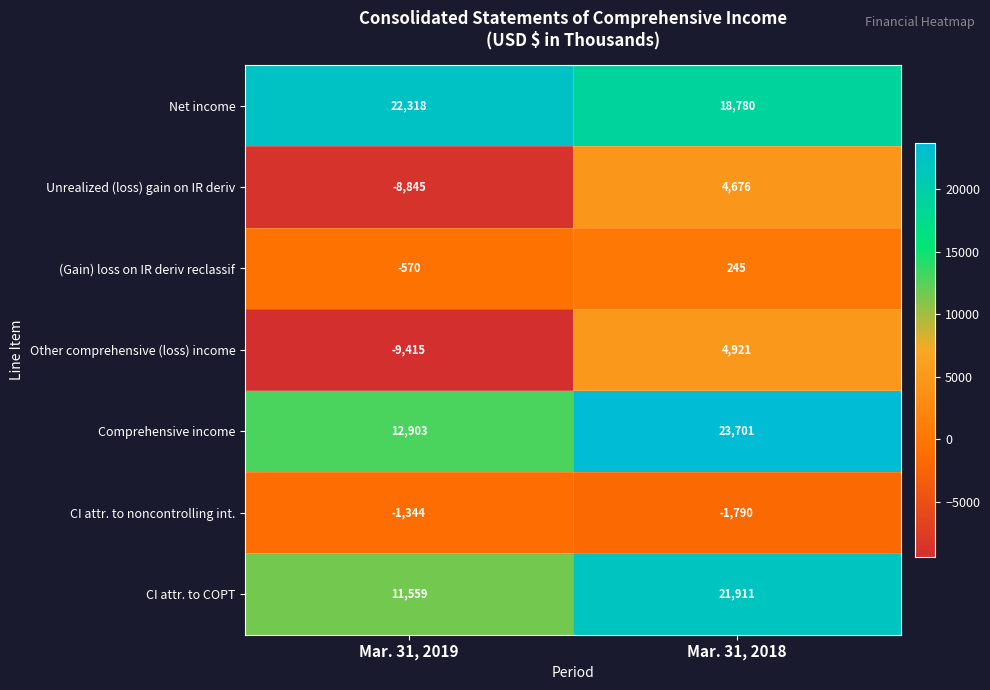

What is the sum of the (Gain) loss on IR deriv reclassif values at Mar. 31, 2019 and Mar. 31, 2018?

-325